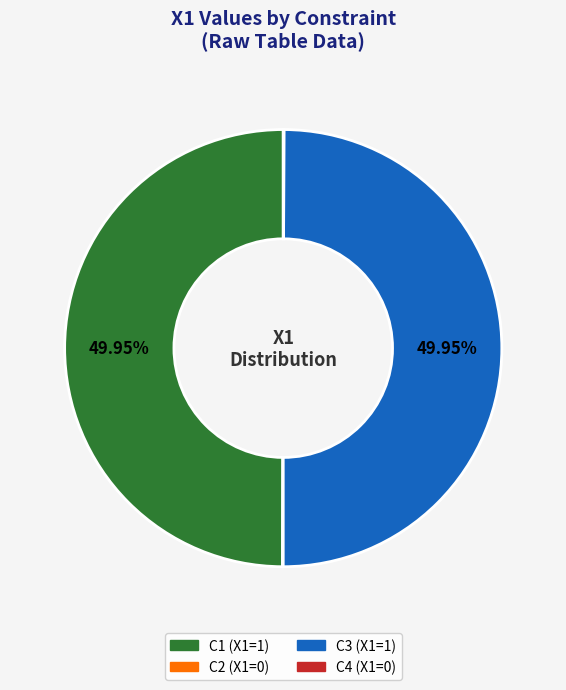

Which category has the smallest portion of the pie?

C2